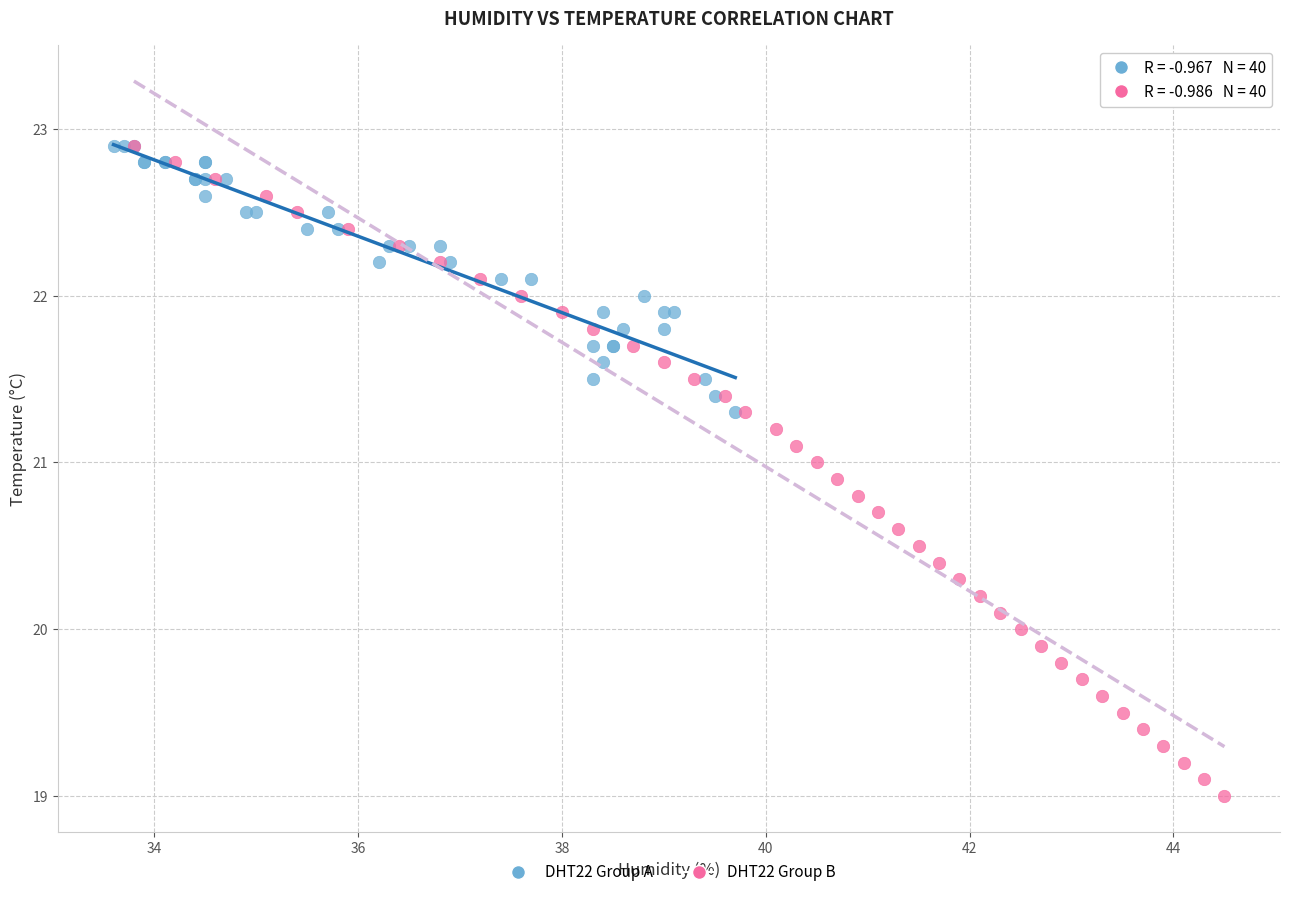

Which series reaches the minimum Y coordinate?

DHT22 Group B